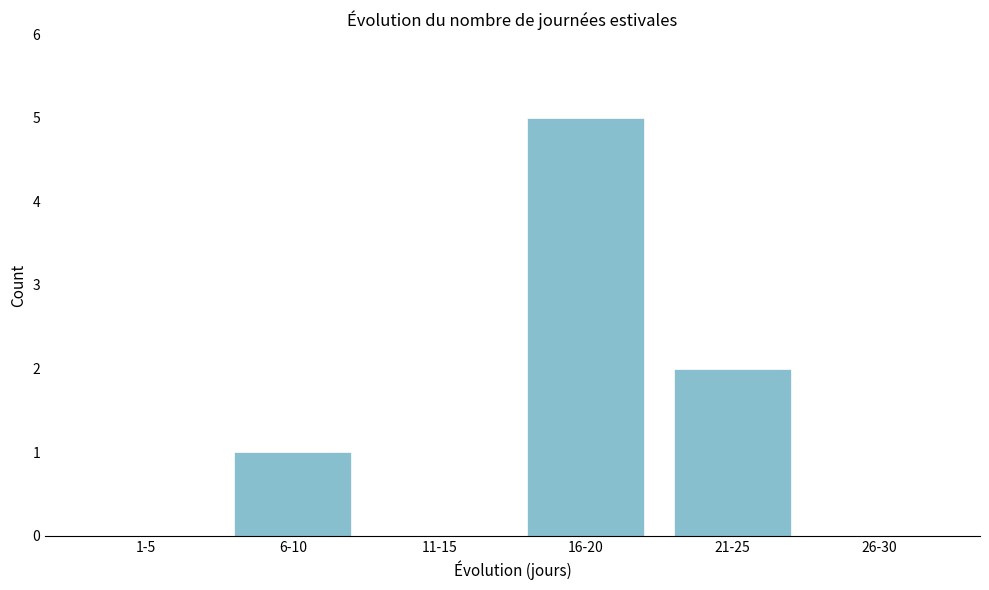

Reading left to right, what are all the values shown in this chart?

1-5=0	6-10=1	11-15=0	16-20=5	21-25=2	26-30=0